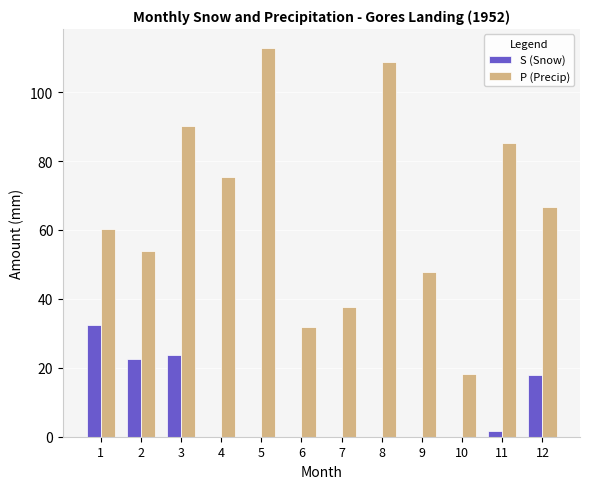

Is the value of P (Precip) at 6 greater than the value of S (Snow) at 6?

Yes